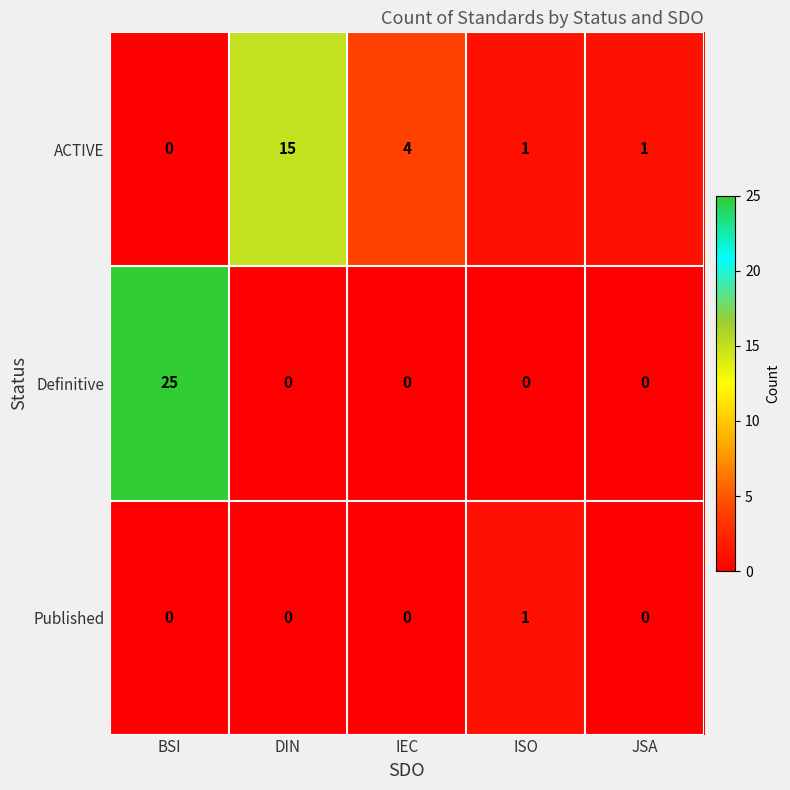

Is it true that ACTIVE equals 15 at DIN?

True